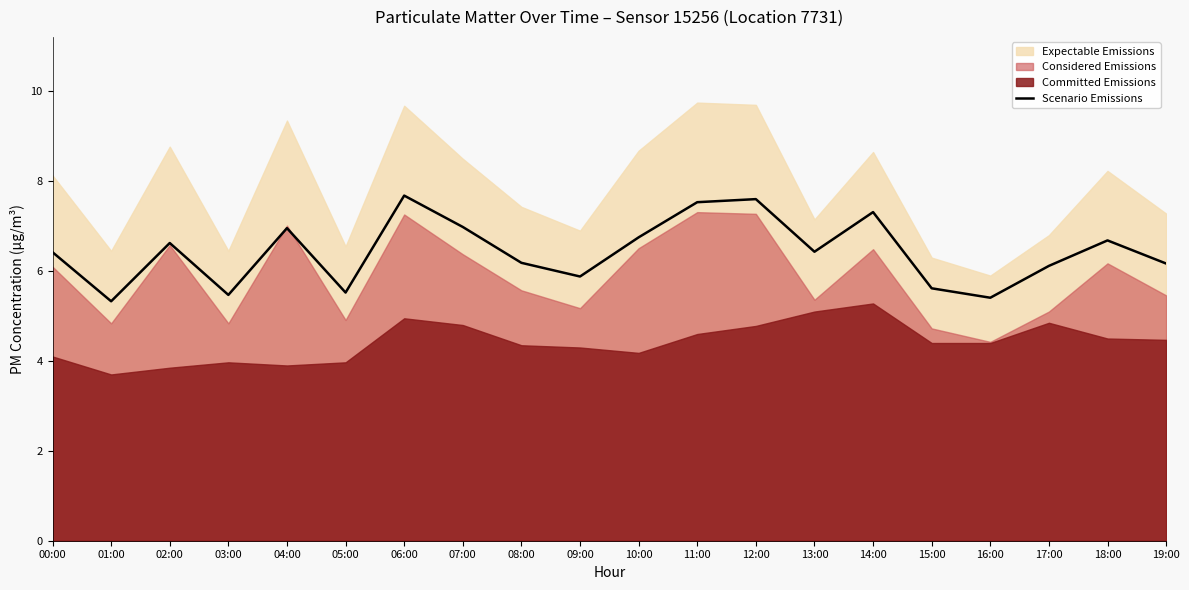

How many data points are less than 6?

6